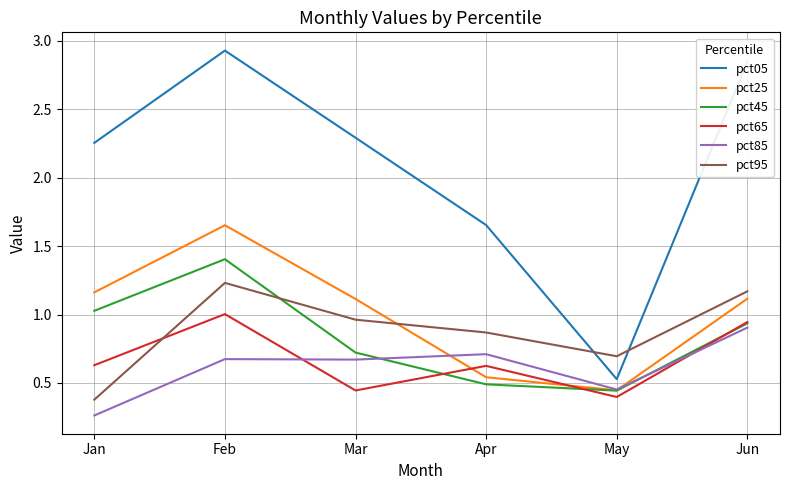

Which series has the largest total across all categories?

pct05